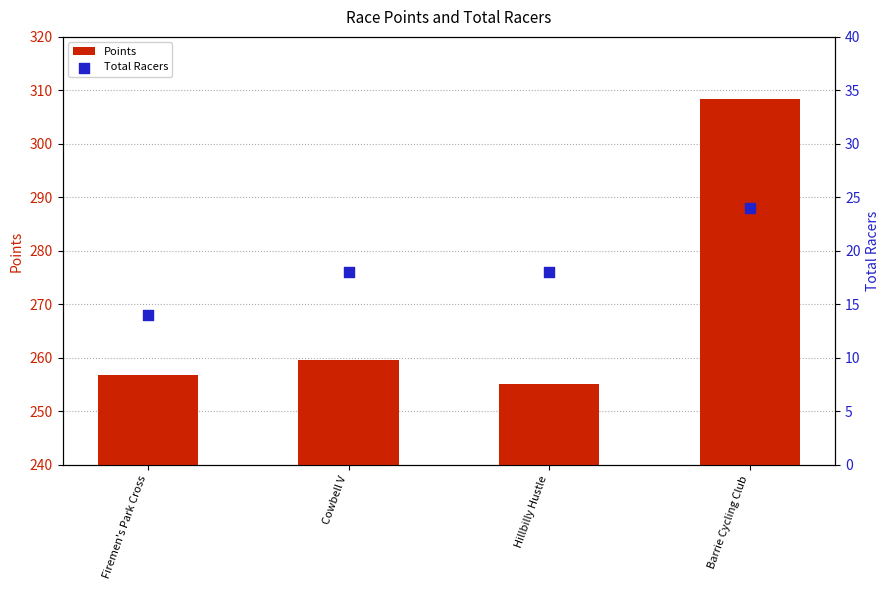

Which series contains the lowest Y value?

Total Racers